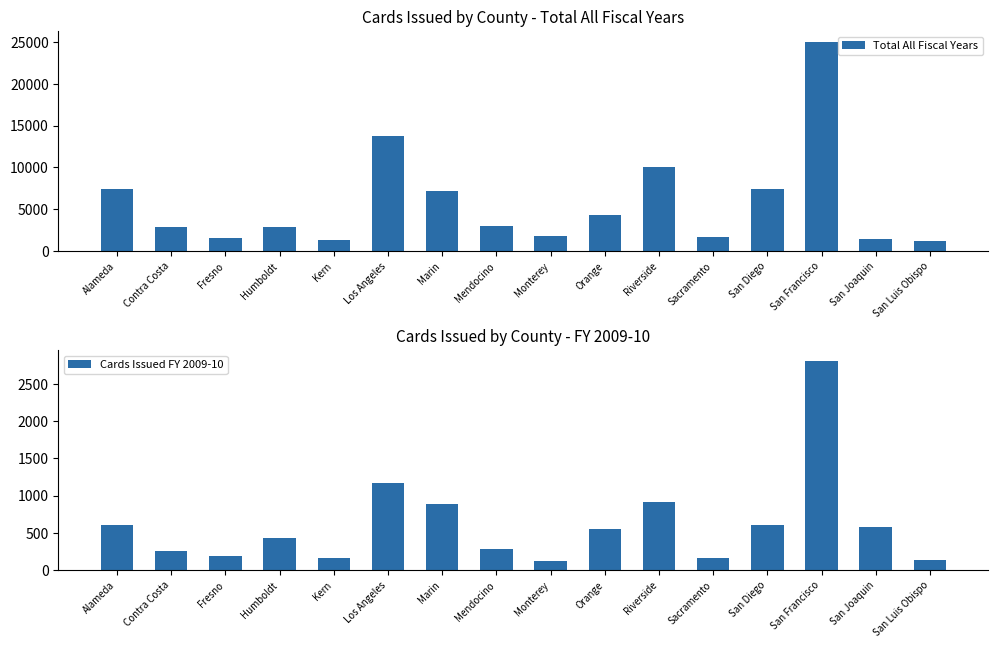

How many data points in Cards Issued FY 2009-10 are above 558?

7